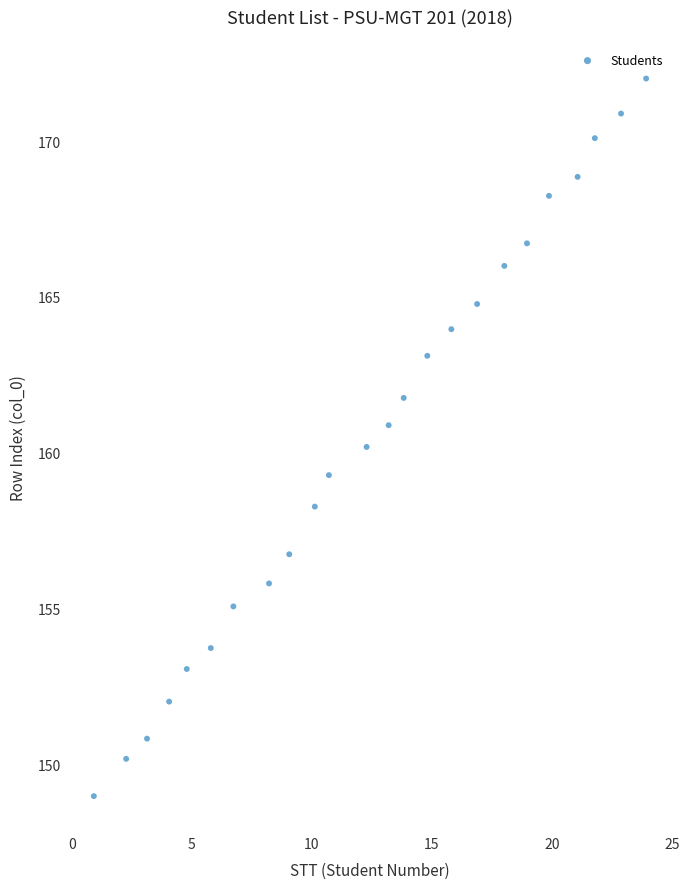

What is the range of X values (max minus min)?

23.0